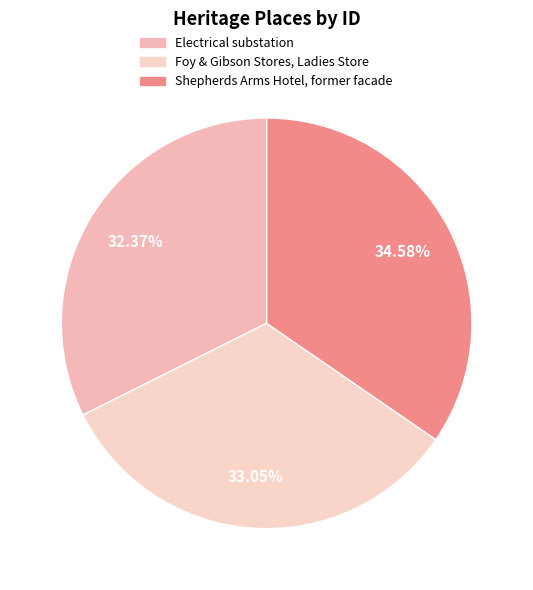

To the nearest percent, what is the combined percentage of Foy & Gibson Stores, Ladies Store and Shepherds Arms Hotel, former facade?

68%